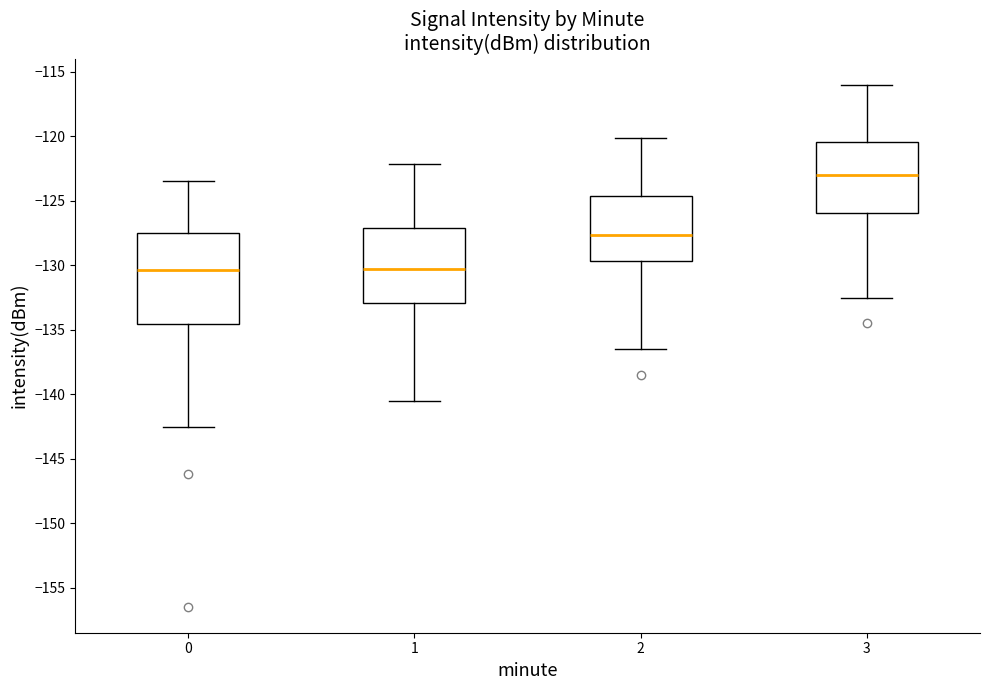

Reading left to right, read every box against the y-axis: the position of its median line, the range the box covers, and the ends of its whiskers. The values are not printed on the chart, so give them approximately, as read against the axis.

0: median -130.5, box -134.5 to -127.5, whiskers -142.5 to -123.5
1: median -130.5, box -133.0 to -127.0, whiskers -140.5 to -122.0
2: median -127.5, box -129.5 to -124.5, whiskers -136.5 to -120.0
3: median -123.0, box -126.0 to -120.5, whiskers -132.5 to -116.0